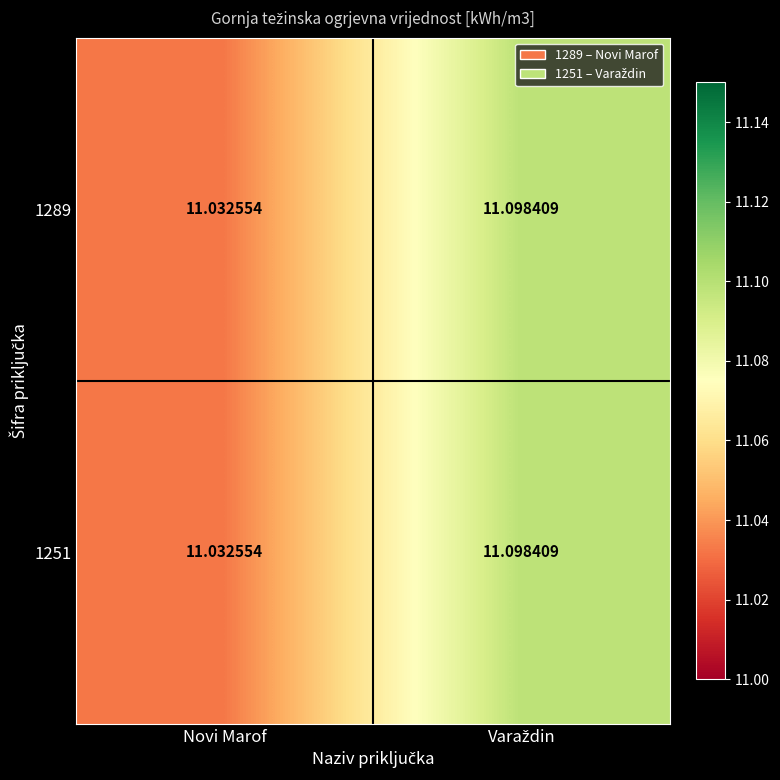

How many distinct data groups are displayed?

2